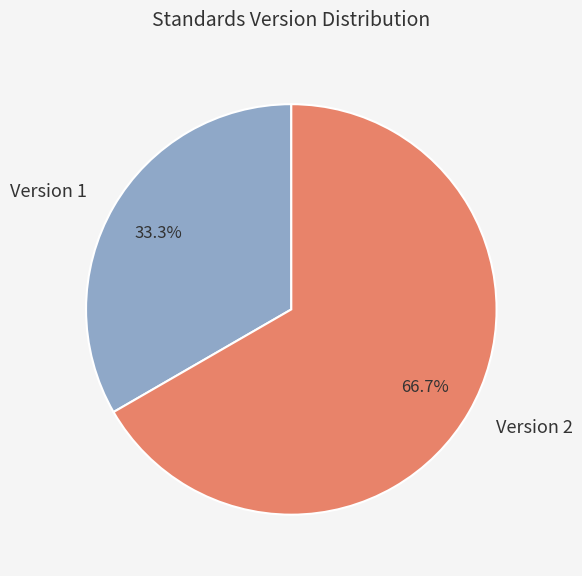

What is the largest slice in the pie chart?

Version 2